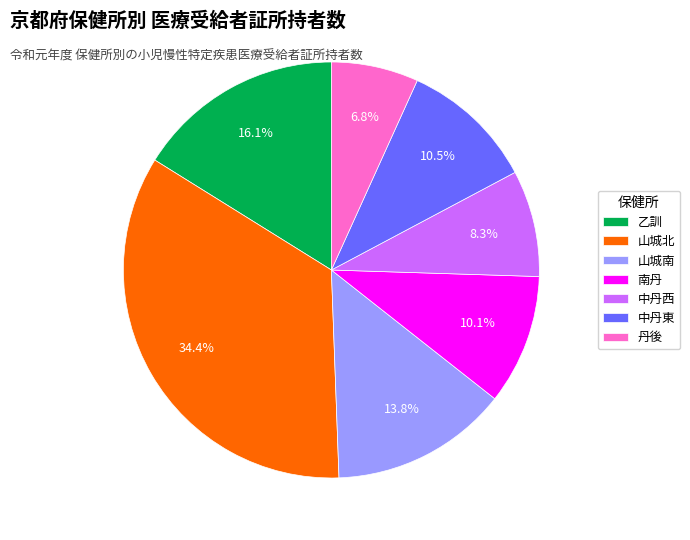

Is the sum of 乙訓 and 南丹 greater than half?

No